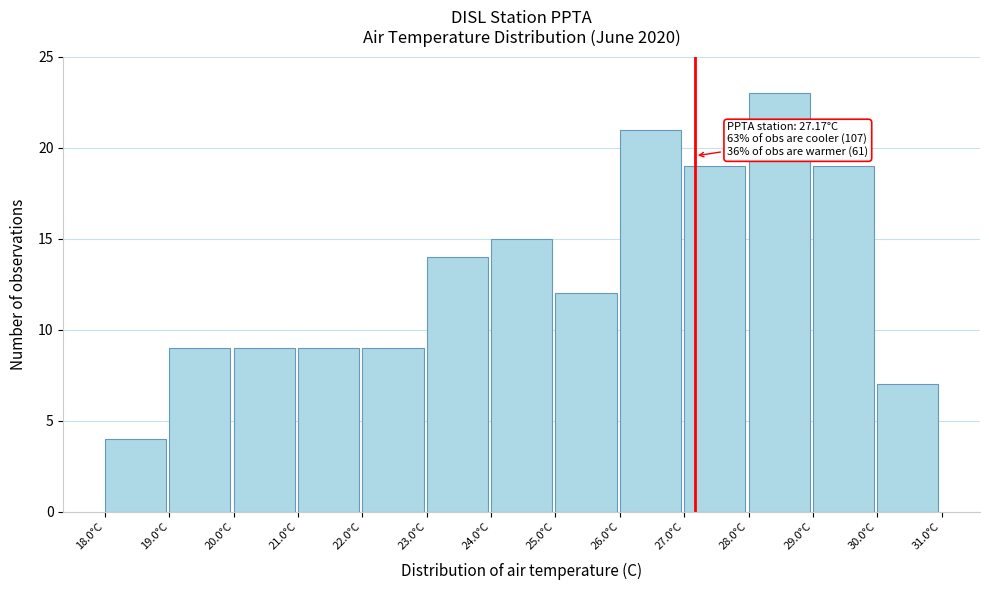

Over which range of the x-axis is the bar tallest?

28 to 29